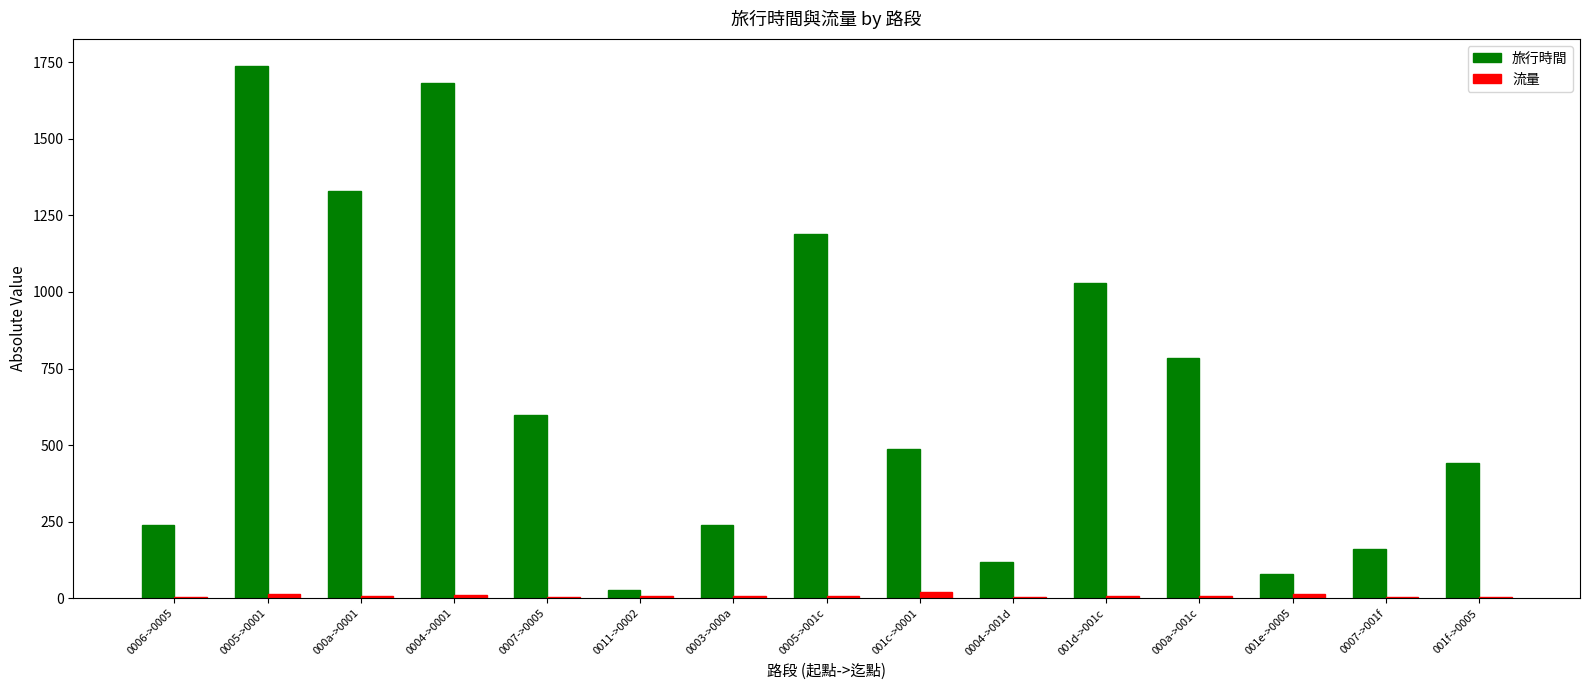

What is the sum of the 流量 values at 0011->0002 and 001e->0005?

21